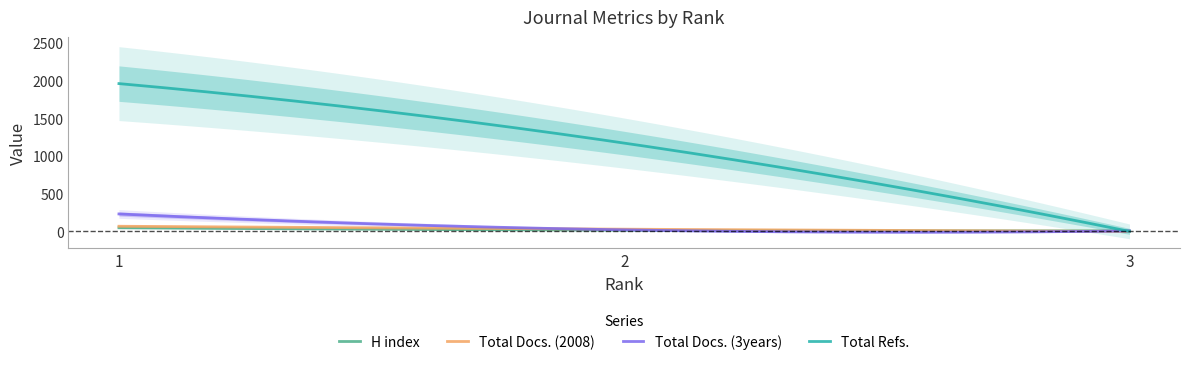

Which series has the largest total across all categories?

Total Refs.